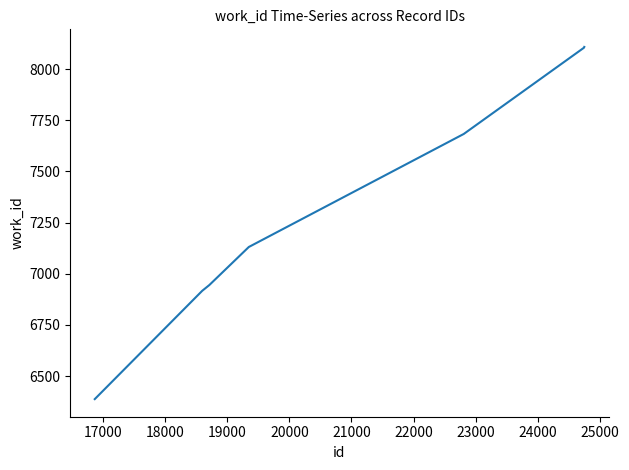

What is the greatest value displayed?

8108